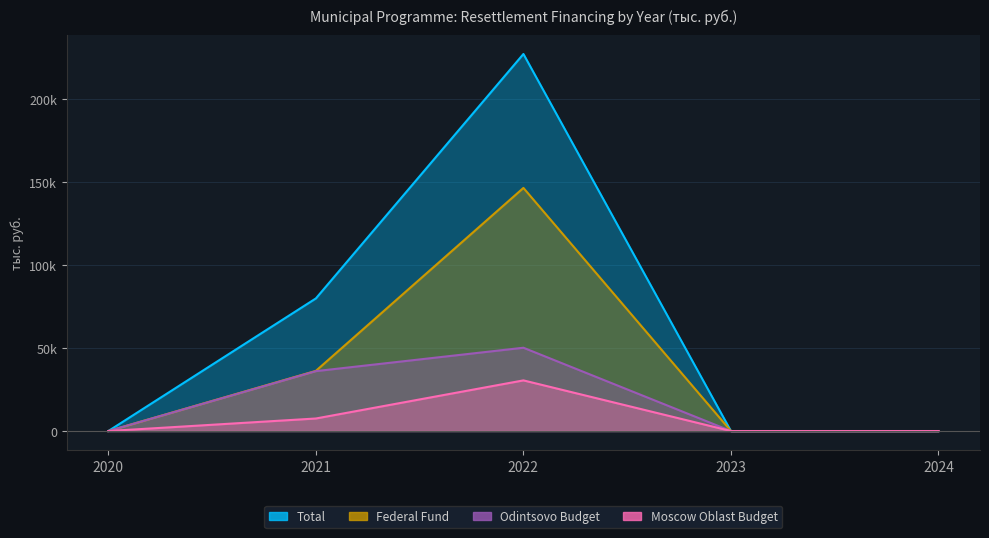

How many values in Moscow Oblast Budget are above zero?

2